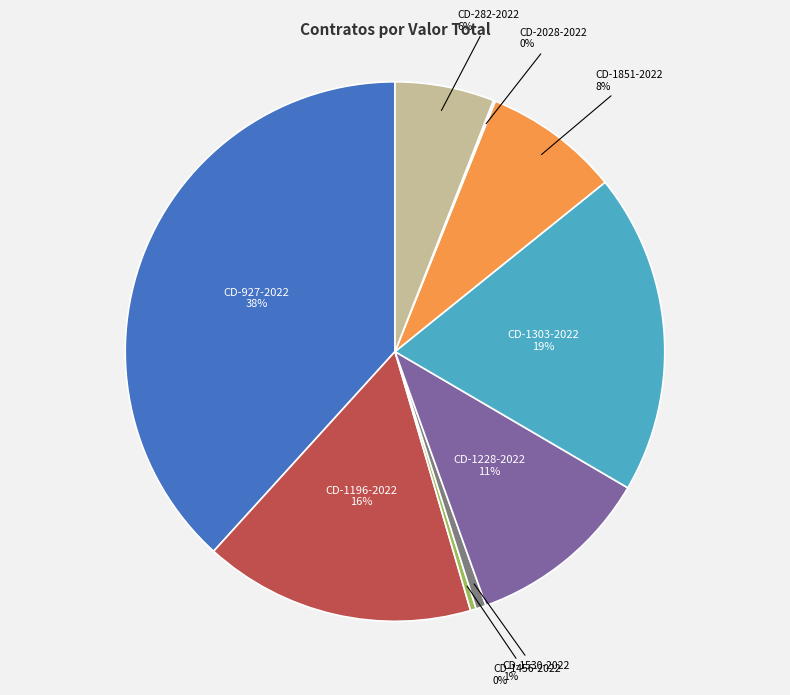

To the nearest percent, what is the difference between the largest and smallest slice percentages?

38%